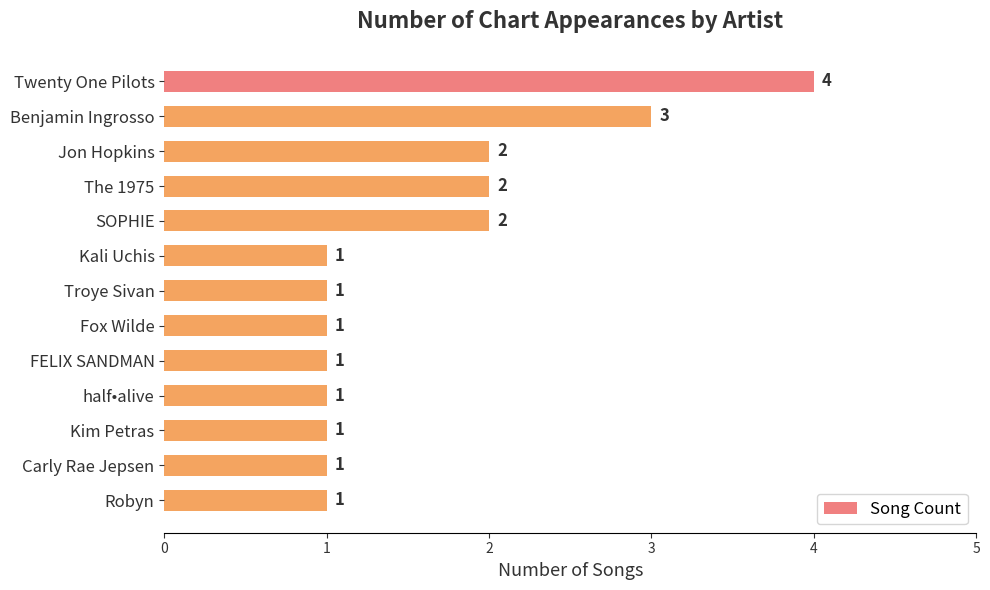

Are the bars horizontal?

Yes